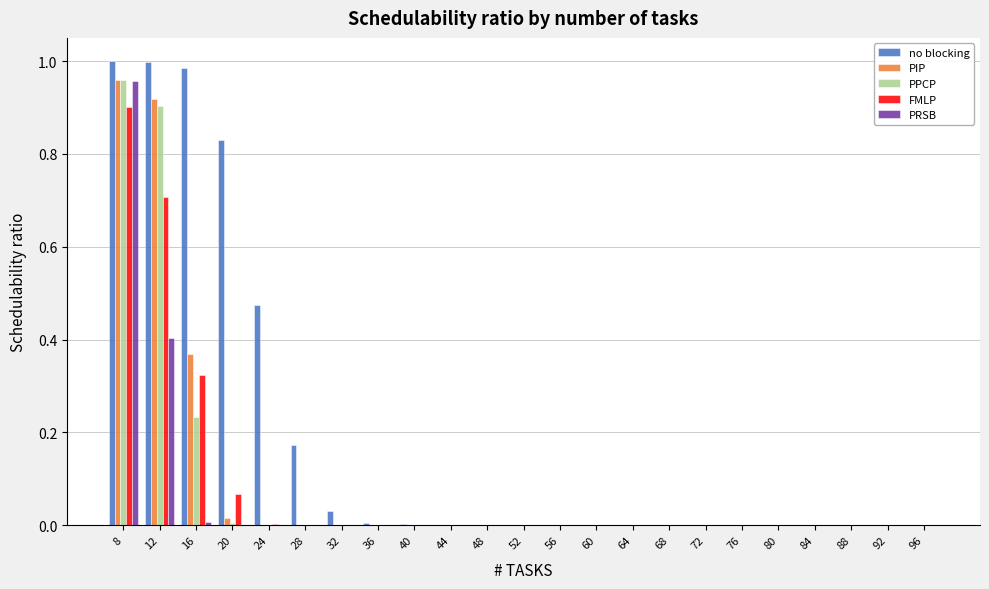

What is the sum of all PRSB values?

1.4